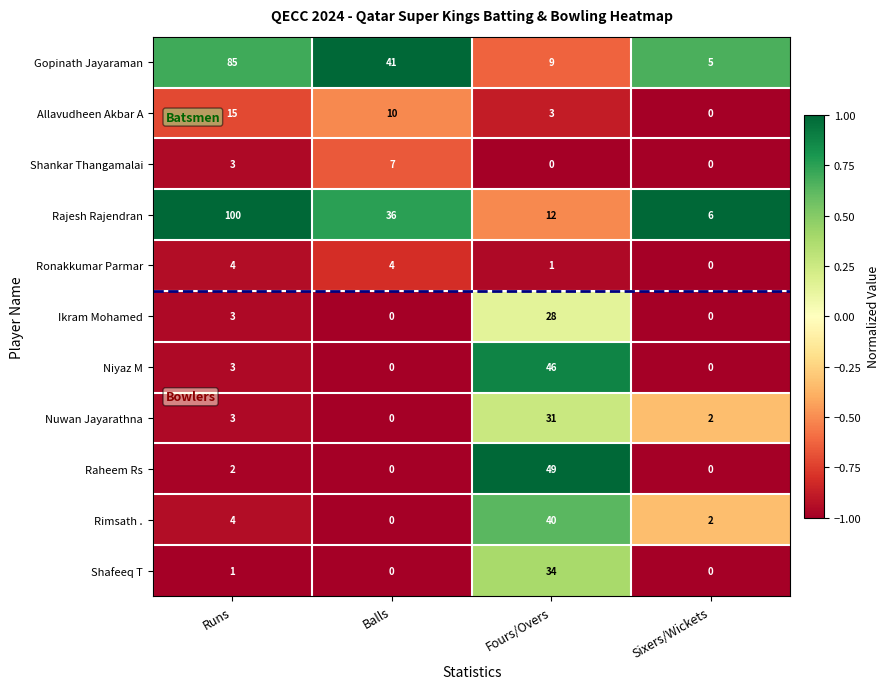

List the series in order of their peak value, highest first.

Rajesh Rajendran, Gopinath Jayaraman, Raheem Rs, Niyaz M, Rimsath ., Shafeeq T, Nuwan Jayarathna, Ikram Mohamed, Allavudheen Akbar A, Shankar Thangamalai, Ronakkumar Parmar